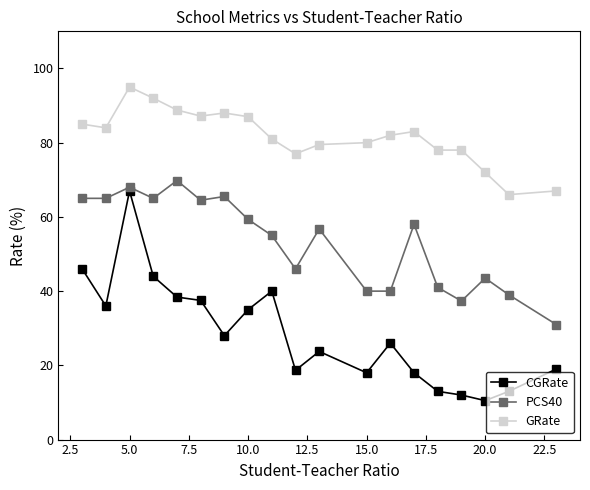

What is the maximum value for PCS40?

69.8